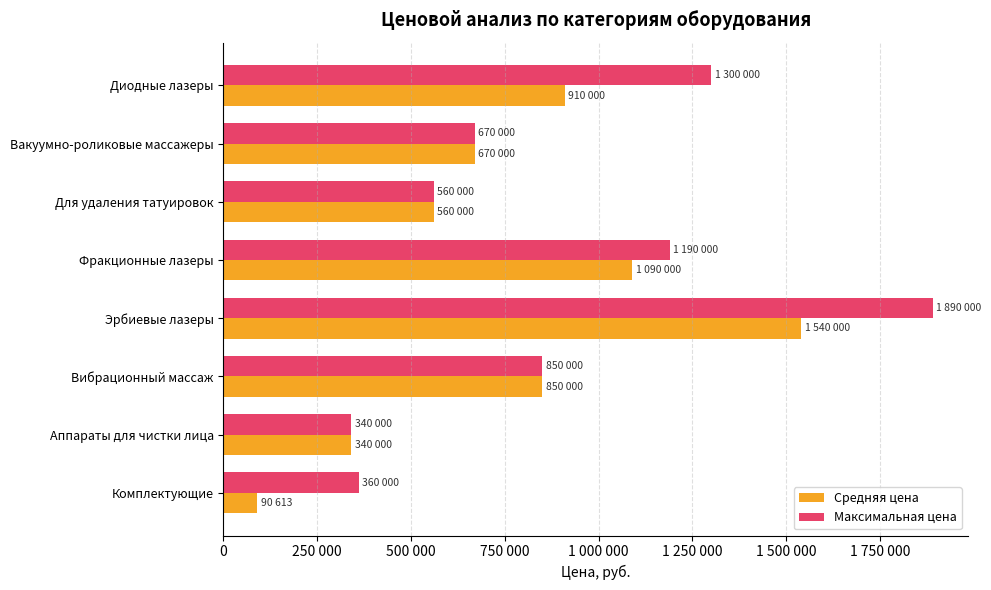

What are all the series names shown in the legend?

Средняя цена, Максимальная цена